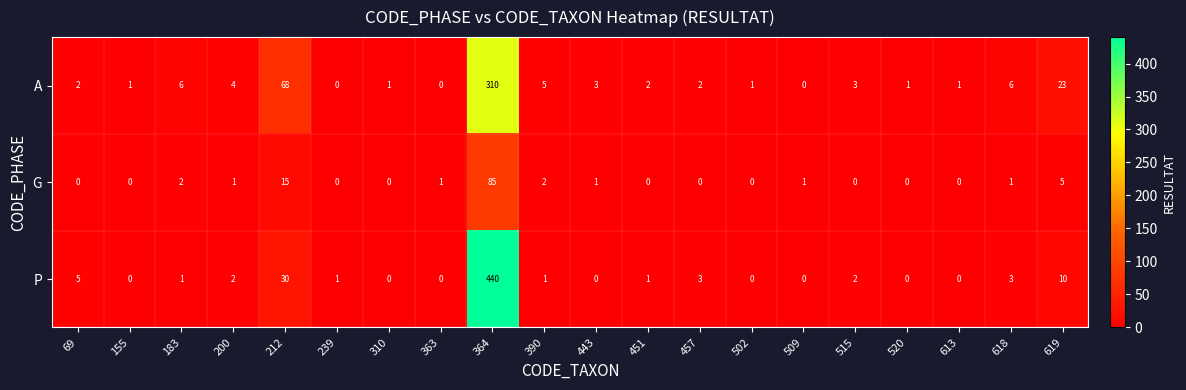

What is the difference between the second highest and minimum values in the A series?

68